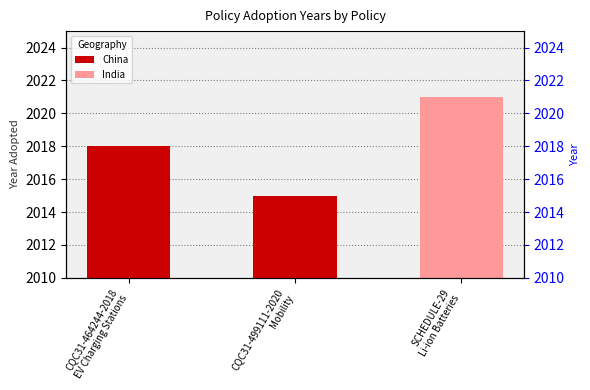

Between CQC31-499111-2020
Mobility and CQC31-464244-2018
EV Charging Stations, which is larger?

CQC31-464244-2018
EV Charging Stations